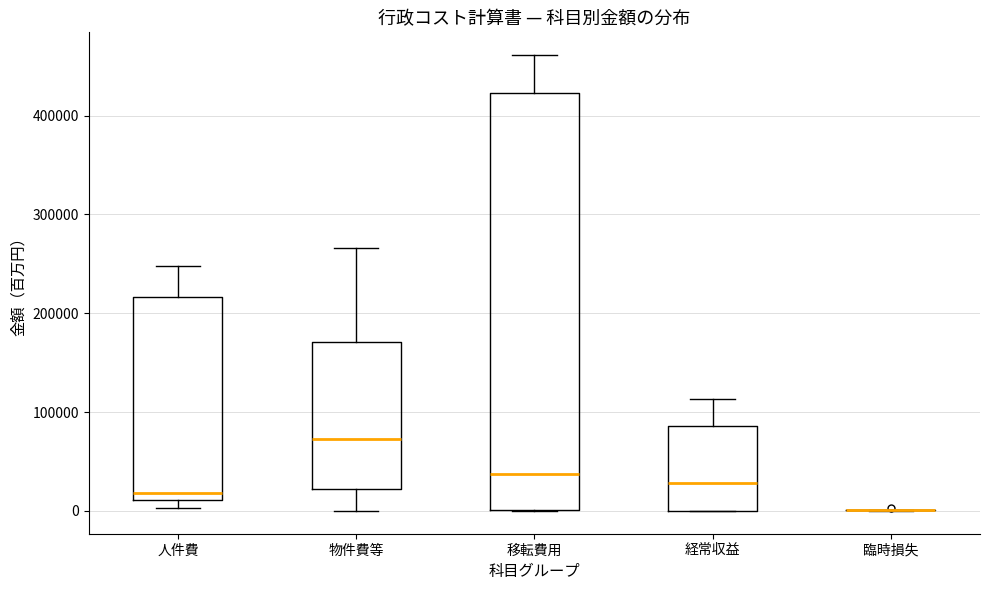

Where is the lower edge of the box for 経常収益 on the y-axis? The values are not printed on the chart, so give them approximately, as read against the axis.

0